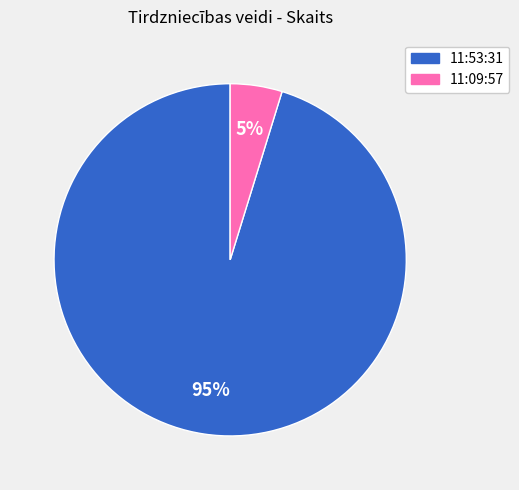

To the nearest percent, what is the average slice percentage?

50%